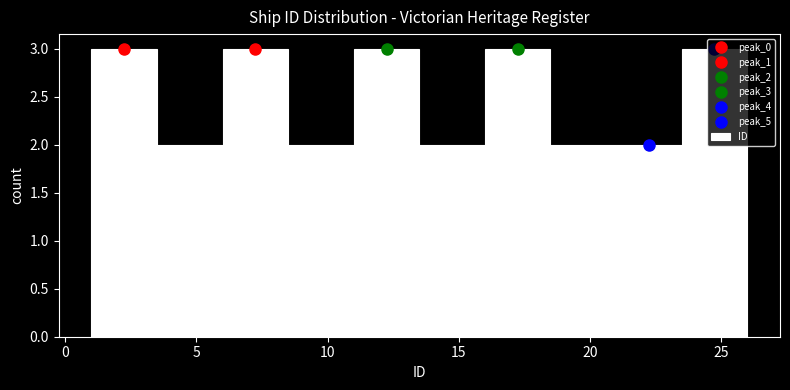

What is the height of the bar covering 18.5 to 21.0 on the x-axis? The values are not printed on the chart, so give them approximately, as read against the axis.

2